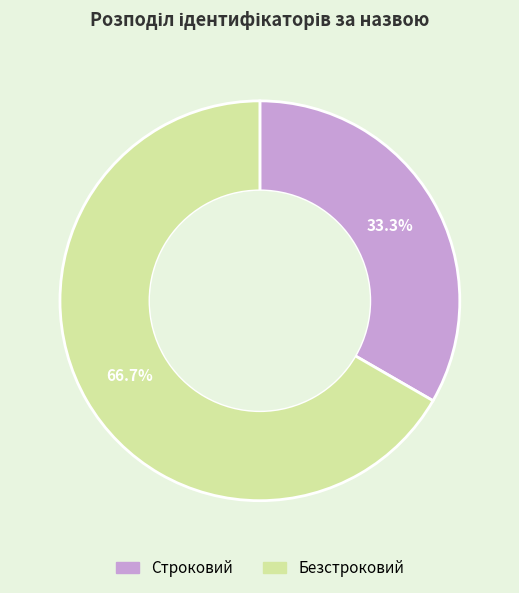

Which slice is the smallest?

Строковий